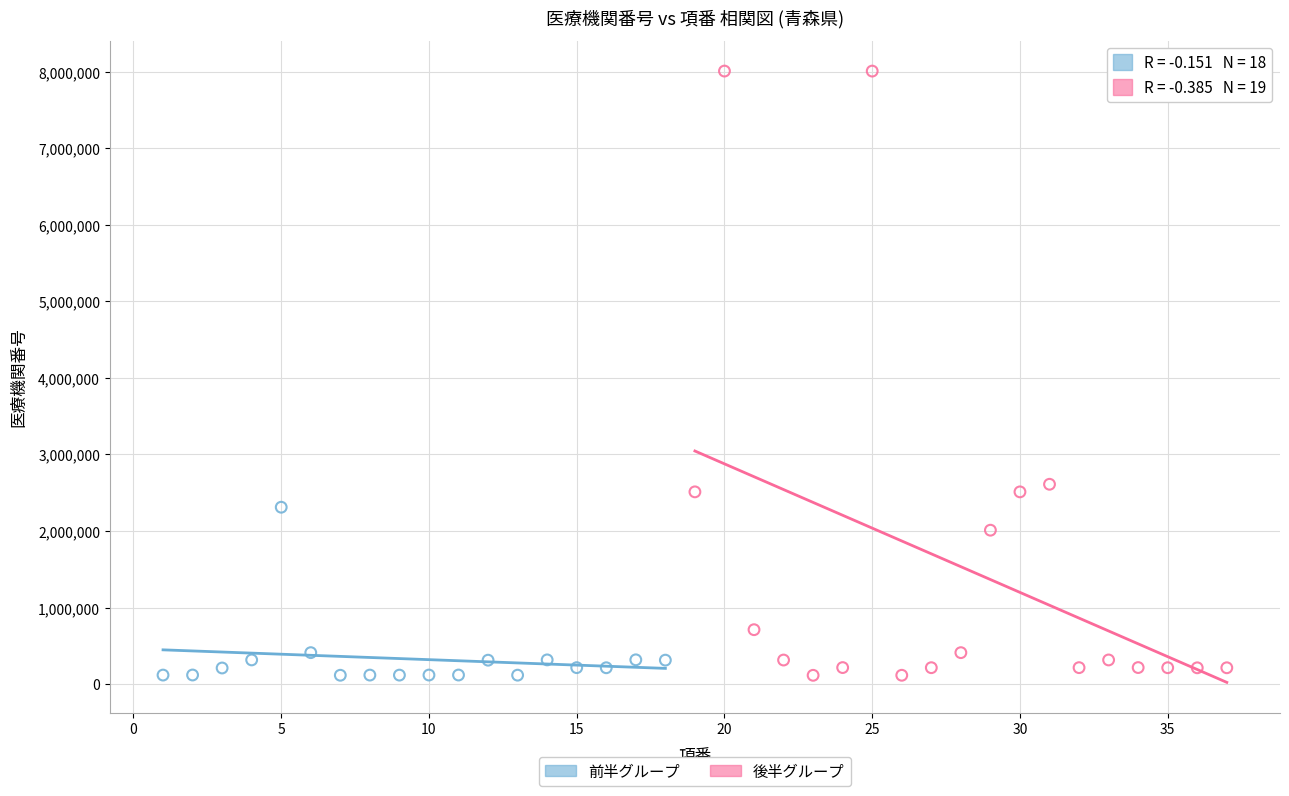

Which series contains the highest Y value?

後半グループ